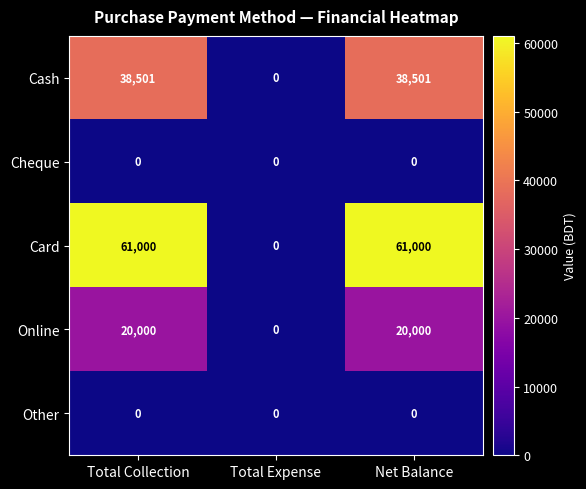

The value of Online at Total Collection is 8387. True or false?

False